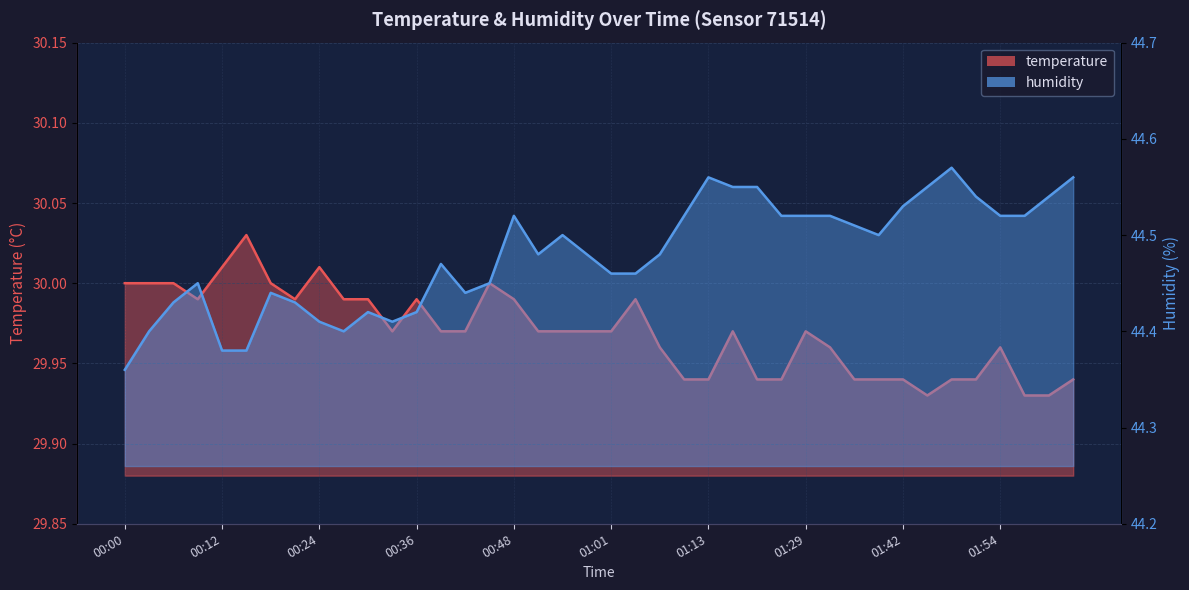

Reading left to right, transcribe all the data shown in this chart.

temperature: 00:00=30.0	00:03=30.0	00:06=30.0	00:09=30.0	00:12=30.0	00:15=30.0	00:18=30.0	00:21=30.0	00:24=30.0	00:27=30.0	00:30=30.0	00:33=30.0	00:36=30.0	00:39=30.0	00:42=30.0	00:45=30.0	00:48=30.0	00:51=30.0	00:55=30.0	00:58=30.0	01:01=30.0	01:04=30.0	01:07=30.0	01:10=29.9	01:13=29.9	01:16=30.0	01:19=29.9	01:26=29.9	01:29=30.0	01:33=30.0	01:36=29.9	01:39=29.9	01:42=29.9	01:45=29.9	01:48=29.9	01:51=29.9	01:54=30.0	01:57=29.9	02:00=29.9	02:03=29.9
humidity: 00:00=44.4	00:03=44.4	00:06=44.4	00:09=44.5	00:12=44.4	00:15=44.4	00:18=44.4	00:21=44.4	00:24=44.4	00:27=44.4	00:30=44.4	00:33=44.4	00:36=44.4	00:39=44.5	00:42=44.4	00:45=44.5	00:48=44.5	00:51=44.5	00:55=44.5	00:58=44.5	01:01=44.5	01:04=44.5	01:07=44.5	01:10=44.5	01:13=44.6	01:16=44.5	01:19=44.5	01:26=44.5	01:29=44.5	01:33=44.5	01:36=44.5	01:39=44.5	01:42=44.5	01:45=44.5	01:48=44.6	01:51=44.5	01:54=44.5	01:57=44.5	02:00=44.5	02:03=44.6